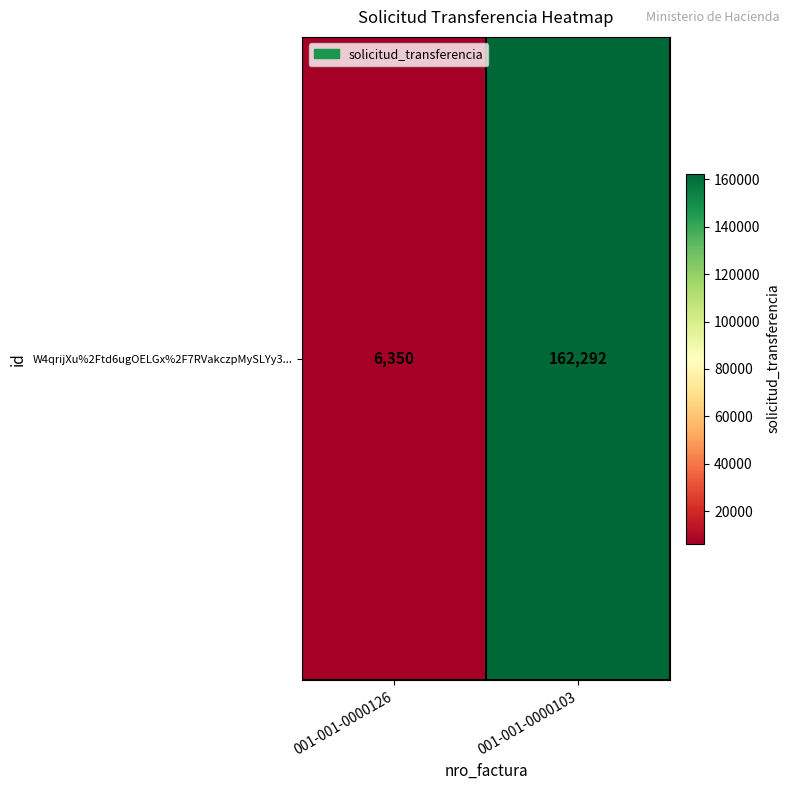

Approximately how many times larger is the value at 001-001-0000103 compared to 001-001-0000126?

25.6